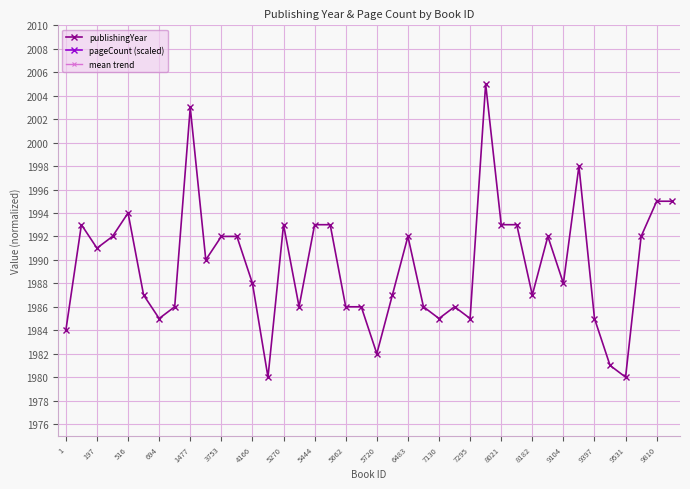

List the series in order of their overall mean, highest first.

publishingYear, mean trend, pageCount (scaled)